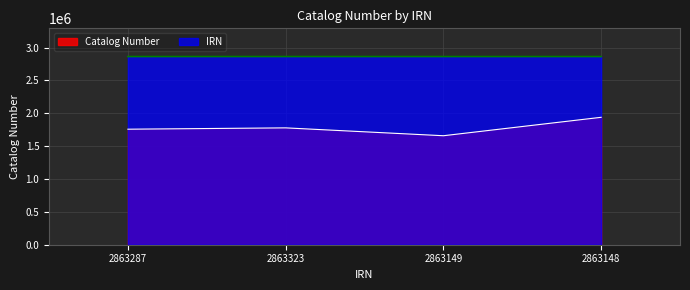

How many lines are shown in the chart?

2